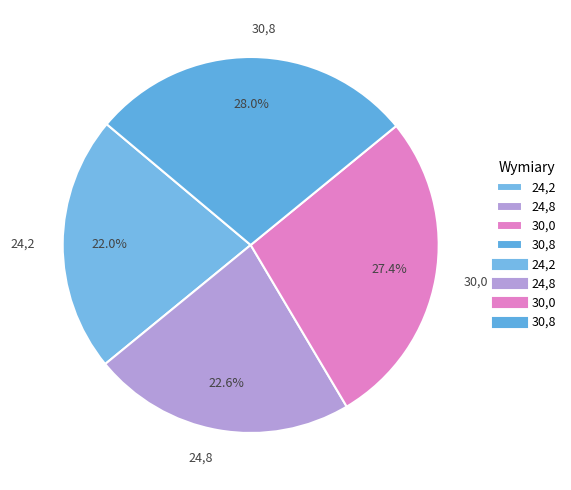

What is the ratio of the value at 30,0 to the value at 24,2?

1.2